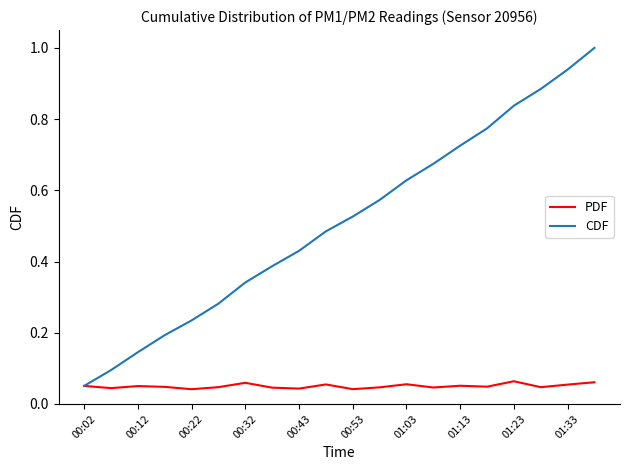

Which series has the largest total across all categories?

CDF